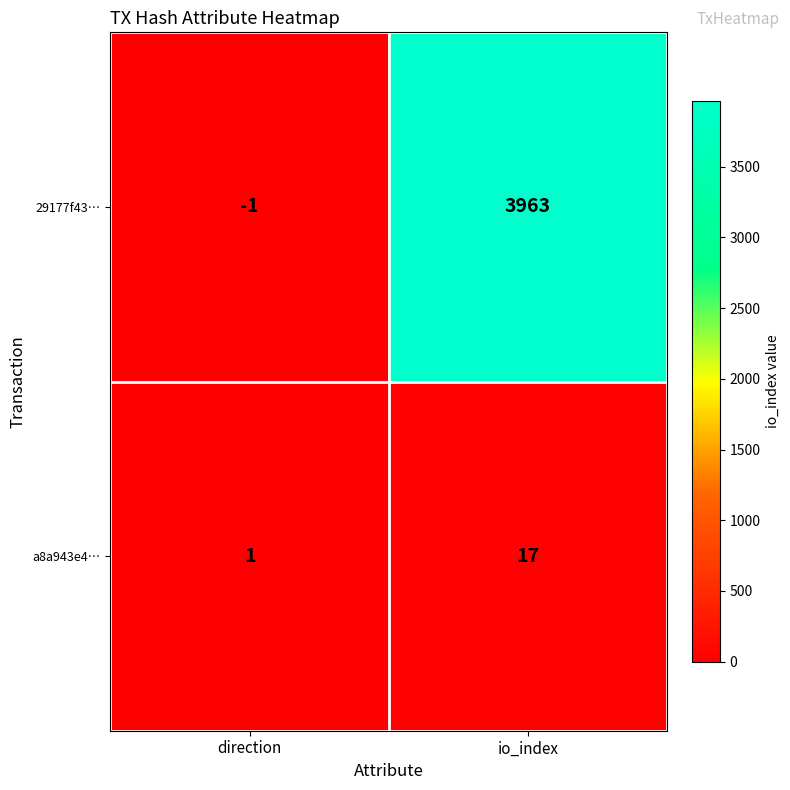

List the series in order of their peak value, highest first.

29177f43…, a8a943e4…